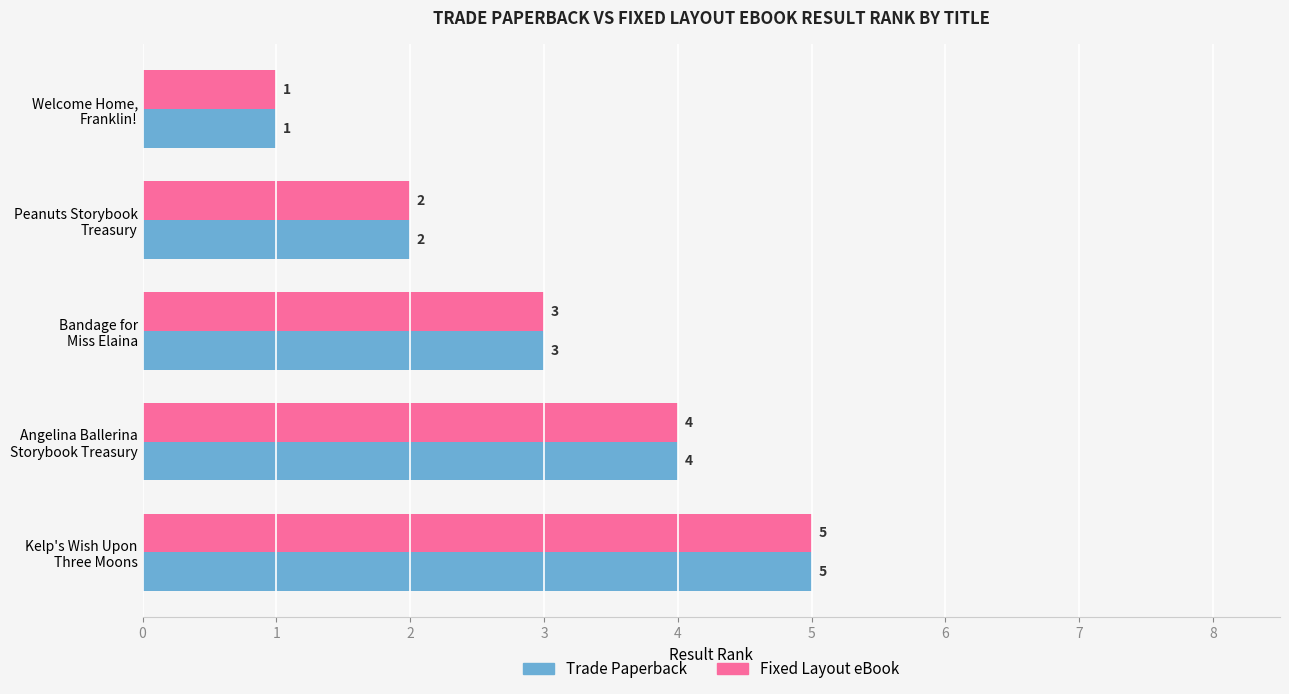

What is the maximum value shown in the chart?

5